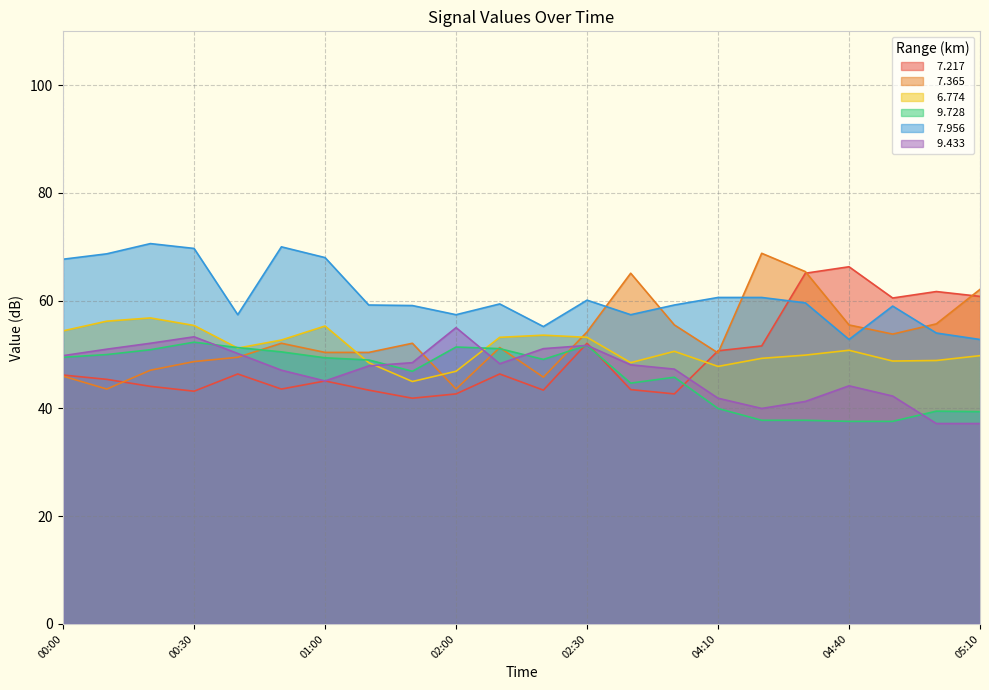

After their last crossing, which series has the higher values:   9.728 or   7.365?

  7.365